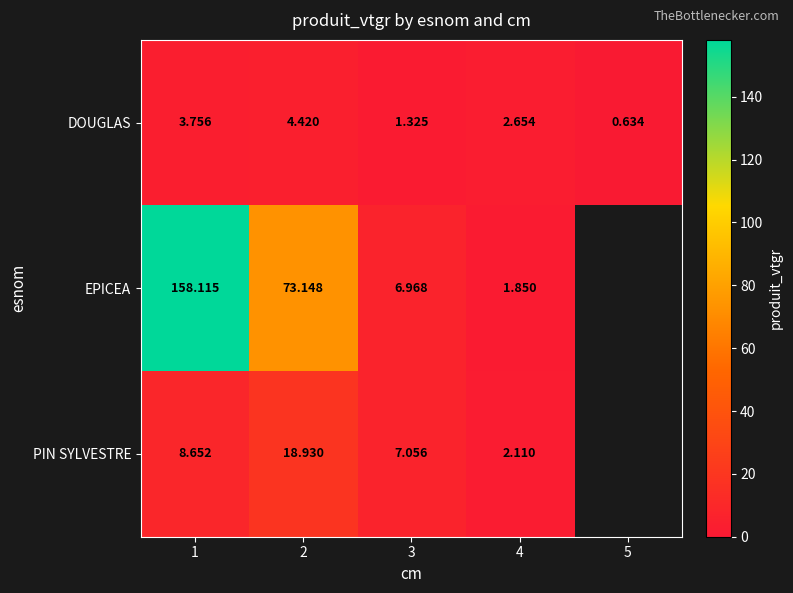

Rank the series at 2 from highest to lowest value.

EPICEA, PIN SYLVESTRE, DOUGLAS